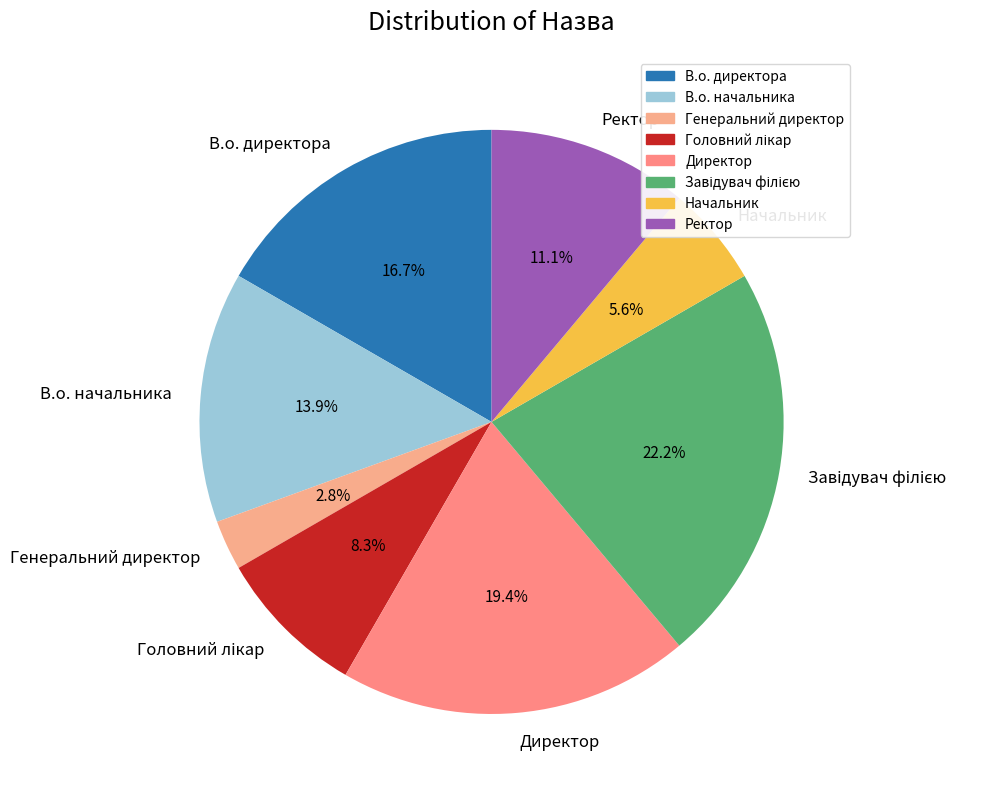

Is there a majority slice in this chart?

No